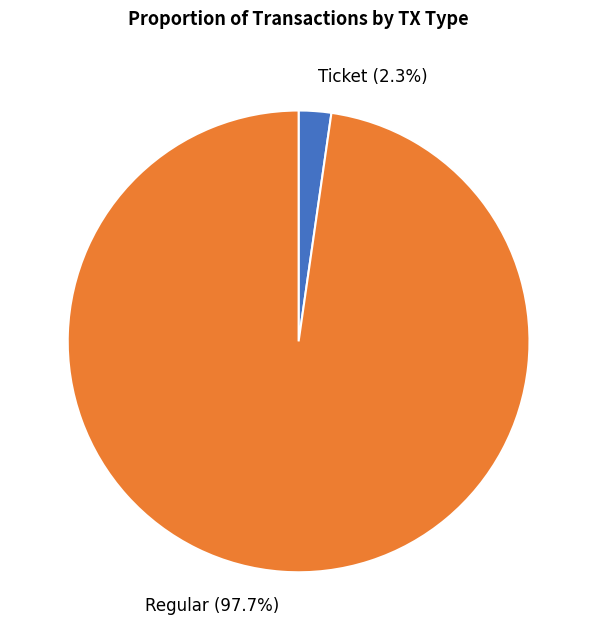

How many segments does this pie chart have?

2